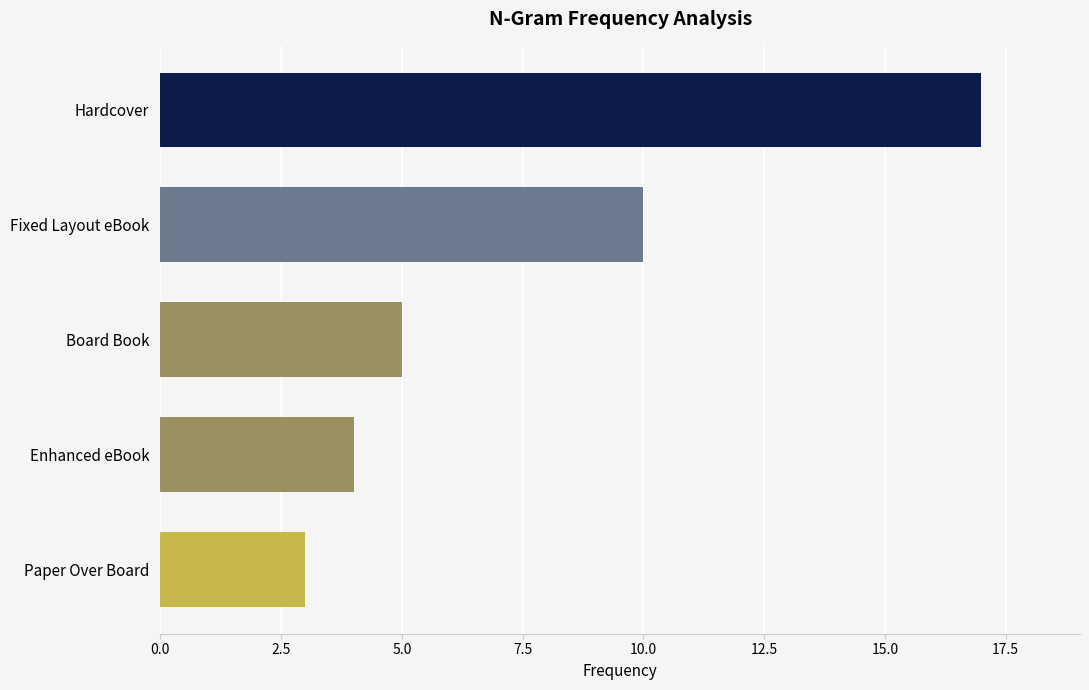

List the labels in order of value, smallest first.

Paper Over Board, Enhanced eBook, Board Book, Fixed Layout eBook, Hardcover